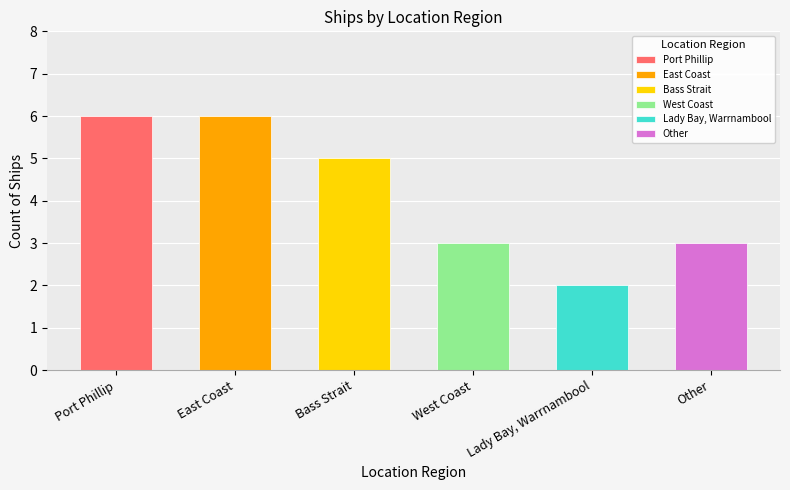

Which category has the lowest value across all series?

Lady Bay, Warrnambool